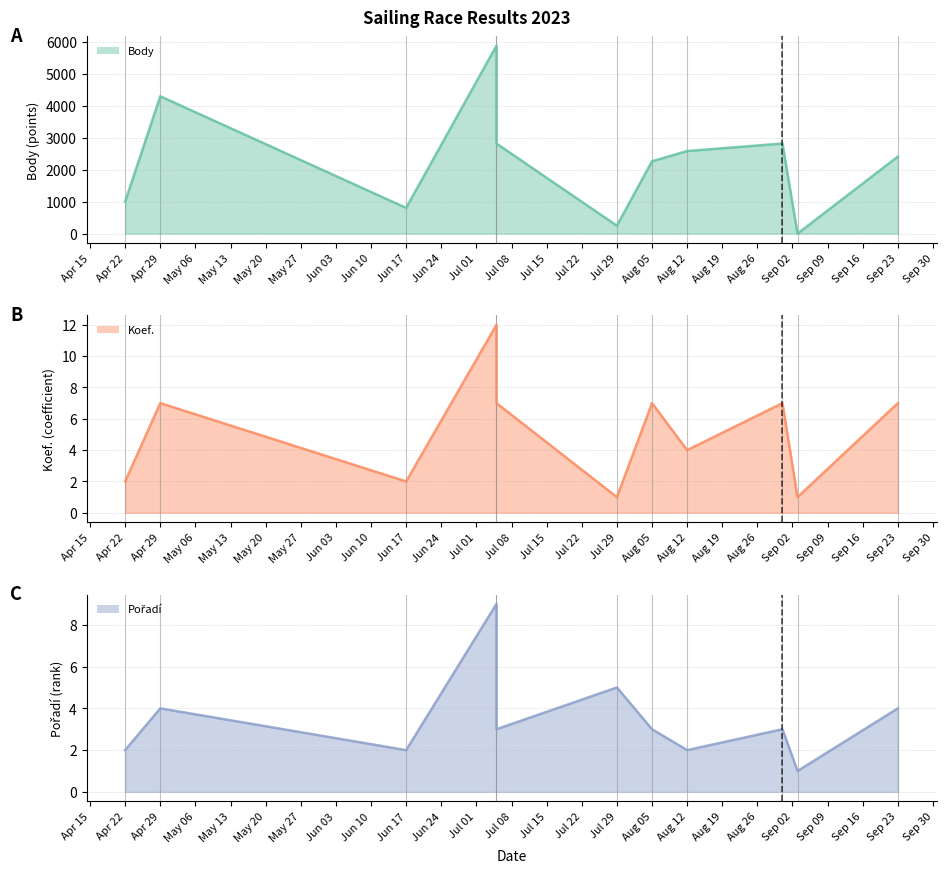

How many data points in Body are less than 2408?

5